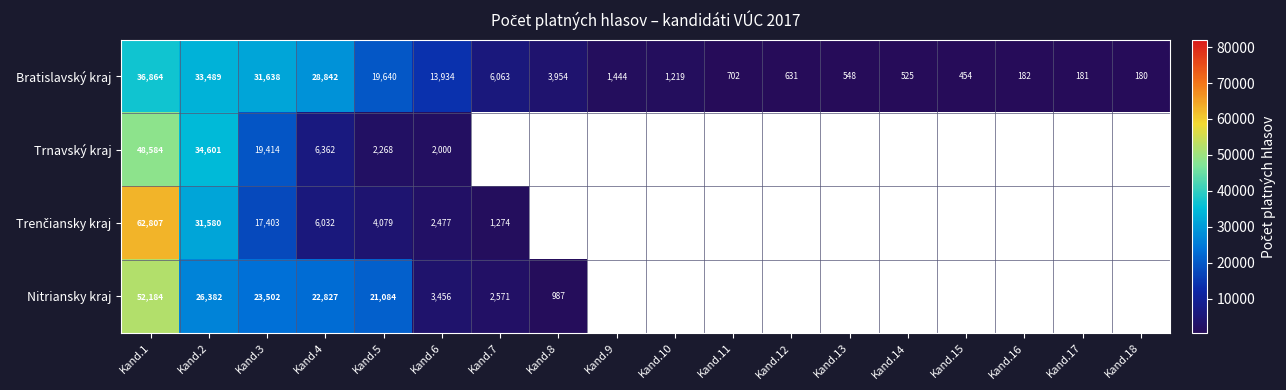

At how many categories does at least one series exceed 2920?

8